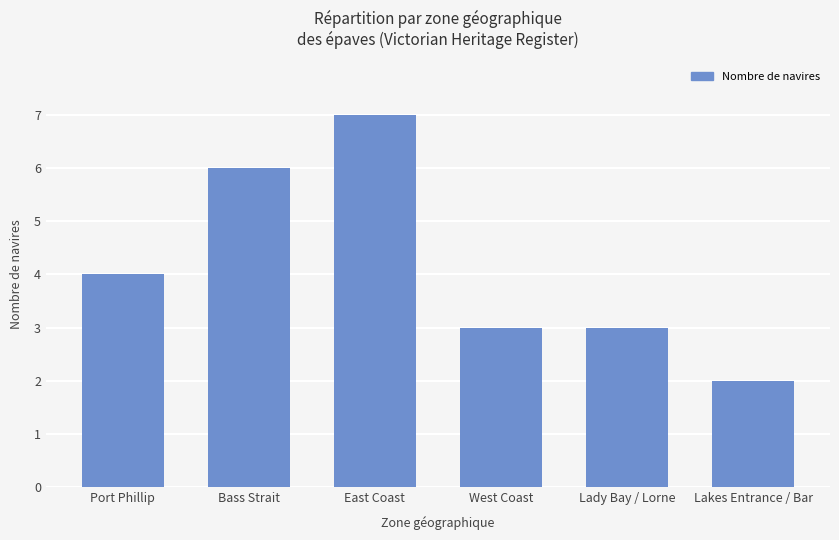

What is the ratio of the value at West Coast to the value at Lady Bay / Lorne?

1.0